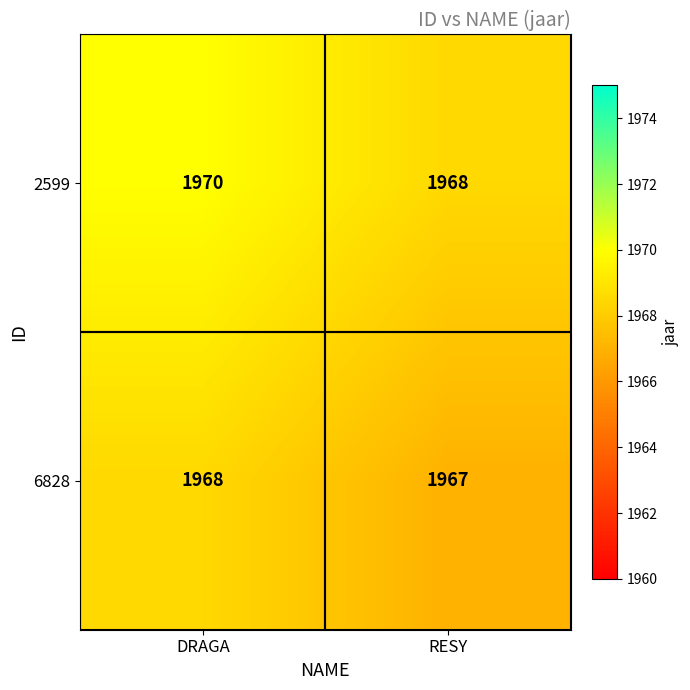

Which category has the highest value across all series?

DRAGA